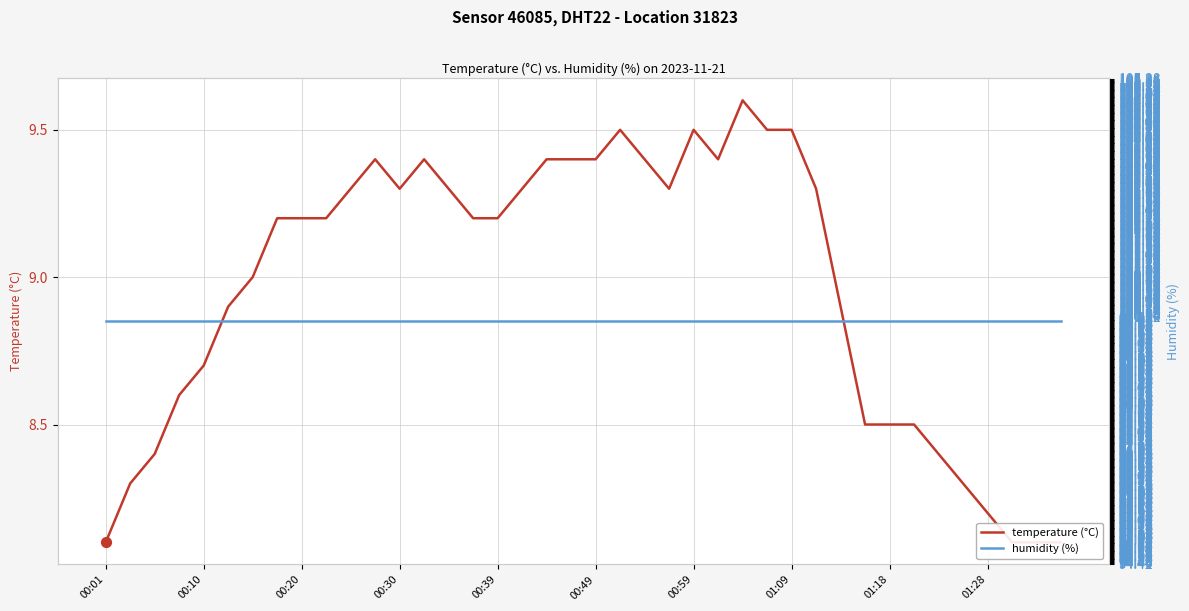

At how many categories does at least one series exceed 44?

40